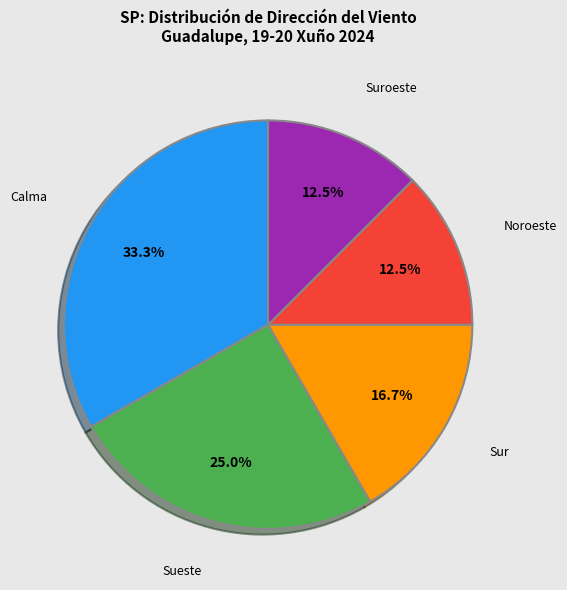

Approximately how many times larger is the value at Sueste compared to Suroeste?

2.0